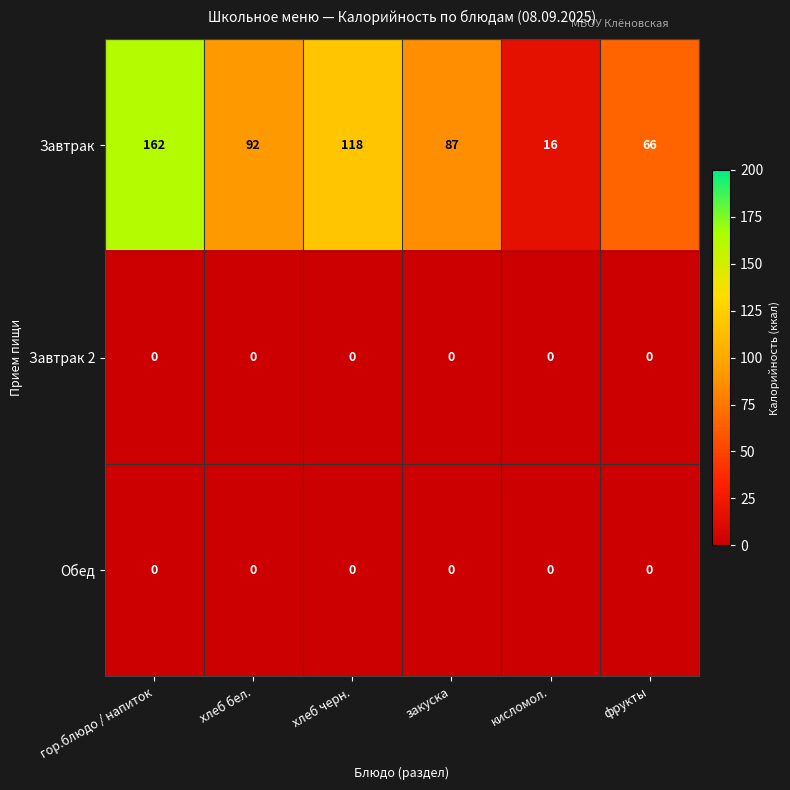

Which series has the widest spread of values?

Завтрак